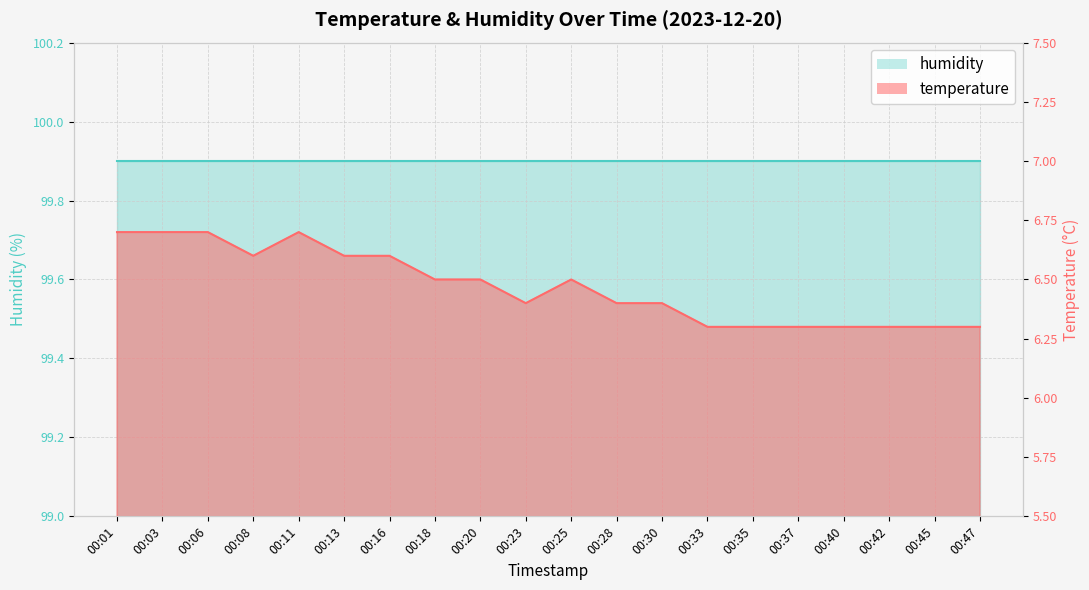

Which category has the lowest value across all series?

00:33